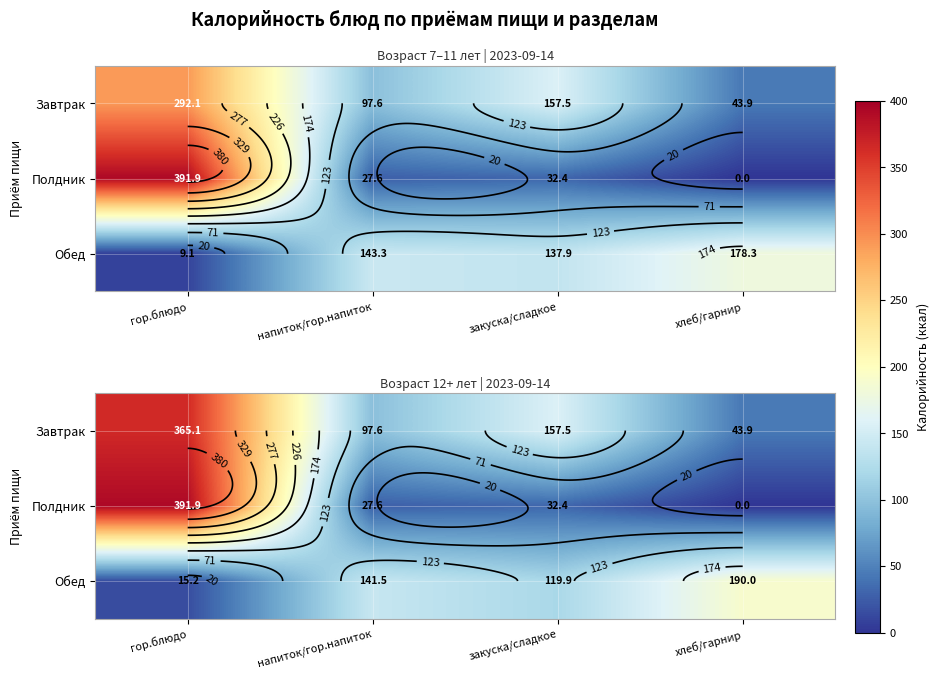

At which category does the chart reach its minimum across all series?

хлеб/гарнир